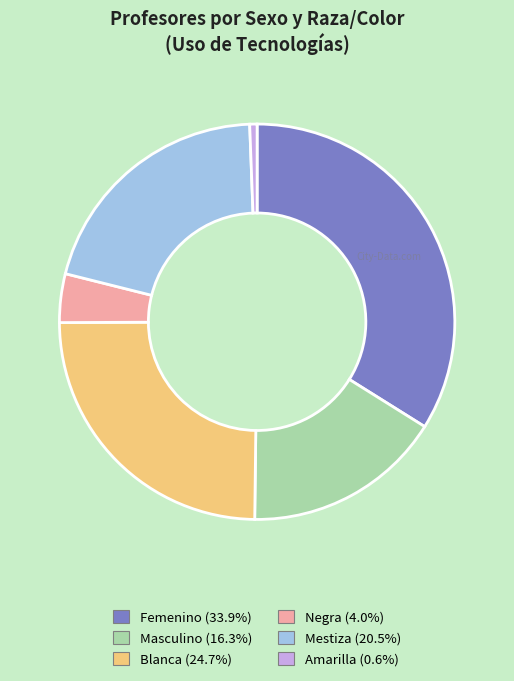

Combined, do Blanca (24.7%) and Masculino (16.3%) account for over 50%?

No